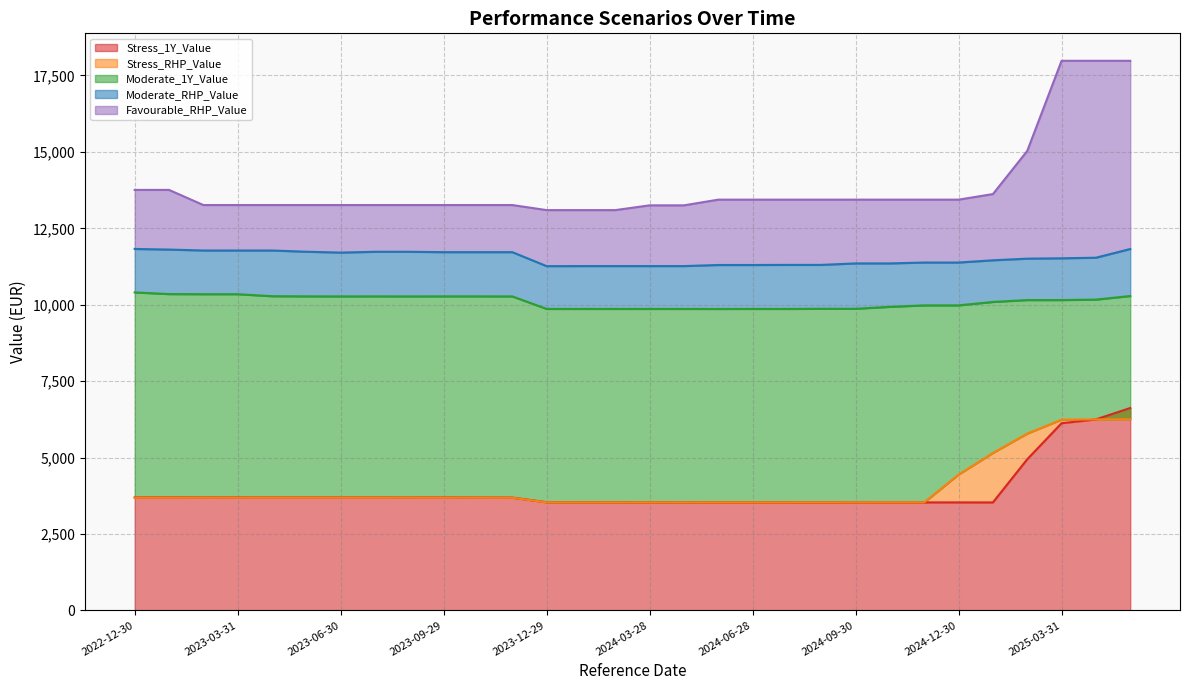

How many data points in Favourable_RHP_Value are less than 13437?

15